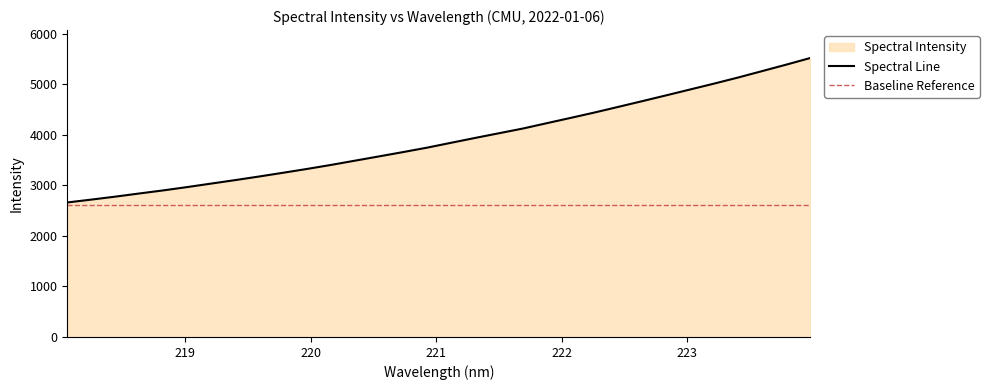

What is the difference between the values at 221.8812 and 220.5444?

656.9